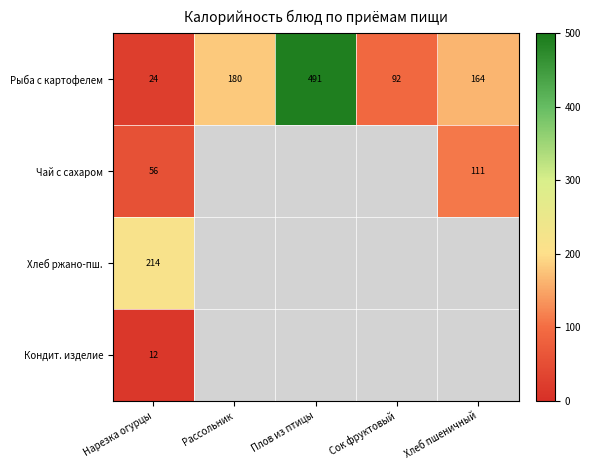

List the labels in order of Рыба с картофелем value, smallest first.

Нарезка огурцы, Сок фруктовый, Хлеб пшеничный, Рассольник, Плов из птицы